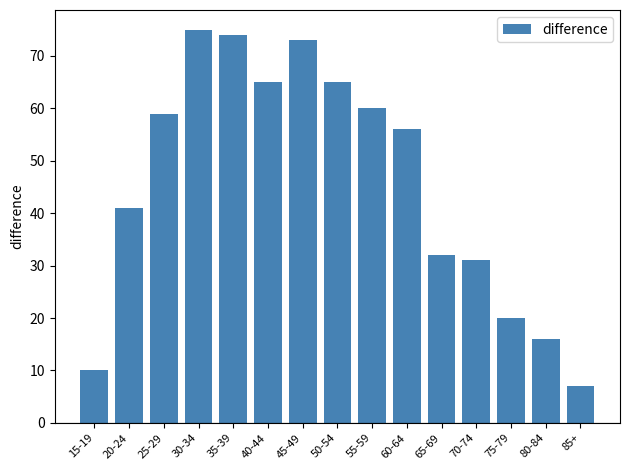

At which category does the chart reach its peak across all series?

30-34